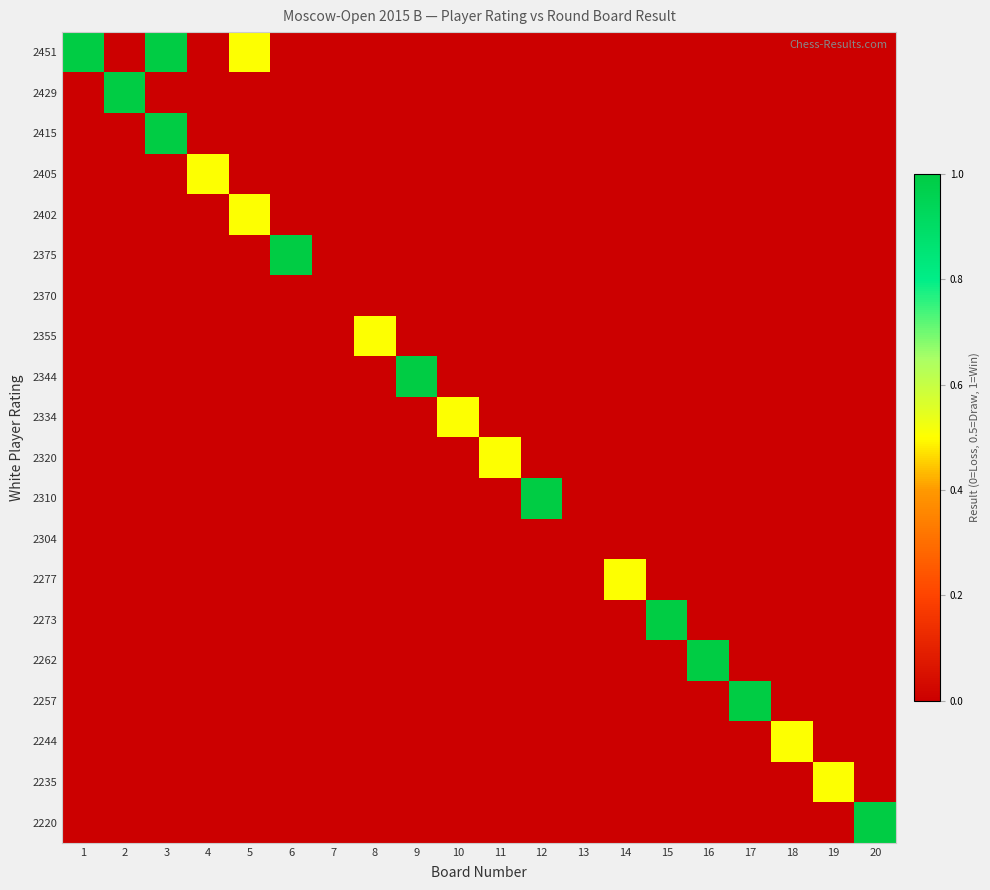

Reading left to right, extract all data points from this chart.

2451: 1=1.0	2=0.0	3=1.0	4=0.0	5=0.5	6=0.0	7=0.0	8=0.0	9=0.0	10=0.0	11=0.0	12=0.0	13=0.0	14=0.0	15=0.0	16=0.0	17=0.0	18=0.0	19=0.0	20=0.0
2429: 1=0.0	2=1.0	3=0.0	4=0.0	5=0.0	6=0.0	7=0.0	8=0.0	9=0.0	10=0.0	11=0.0	12=0.0	13=0.0	14=0.0	15=0.0	16=0.0	17=0.0	18=0.0	19=0.0	20=0.0
2415: 1=0.0	2=0.0	3=1.0	4=0.0	5=0.0	6=0.0	7=0.0	8=0.0	9=0.0	10=0.0	11=0.0	12=0.0	13=0.0	14=0.0	15=0.0	16=0.0	17=0.0	18=0.0	19=0.0	20=0.0
2405: 1=0.0	2=0.0	3=0.0	4=0.5	5=0.0	6=0.0	7=0.0	8=0.0	9=0.0	10=0.0	11=0.0	12=0.0	13=0.0	14=0.0	15=0.0	16=0.0	17=0.0	18=0.0	19=0.0	20=0.0
2402: 1=0.0	2=0.0	3=0.0	4=0.0	5=0.5	6=0.0	7=0.0	8=0.0	9=0.0	10=0.0	11=0.0	12=0.0	13=0.0	14=0.0	15=0.0	16=0.0	17=0.0	18=0.0	19=0.0	20=0.0
2375: 1=0.0	2=0.0	3=0.0	4=0.0	5=0.0	6=1.0	7=0.0	8=0.0	9=0.0	10=0.0	11=0.0	12=0.0	13=0.0	14=0.0	15=0.0	16=0.0	17=0.0	18=0.0	19=0.0	20=0.0
2370: 1=0.0	2=0.0	3=0.0	4=0.0	5=0.0	6=0.0	7=0.0	8=0.0	9=0.0	10=0.0	11=0.0	12=0.0	13=0.0	14=0.0	15=0.0	16=0.0	17=0.0	18=0.0	19=0.0	20=0.0
2355: 1=0.0	2=0.0	3=0.0	4=0.0	5=0.0	6=0.0	7=0.0	8=0.5	9=0.0	10=0.0	11=0.0	12=0.0	13=0.0	14=0.0	15=0.0	16=0.0	17=0.0	18=0.0	19=0.0	20=0.0
2344: 1=0.0	2=0.0	3=0.0	4=0.0	5=0.0	6=0.0	7=0.0	8=0.0	9=1.0	10=0.0	11=0.0	12=0.0	13=0.0	14=0.0	15=0.0	16=0.0	17=0.0	18=0.0	19=0.0	20=0.0
2334: 1=0.0	2=0.0	3=0.0	4=0.0	5=0.0	6=0.0	7=0.0	8=0.0	9=0.0	10=0.5	11=0.0	12=0.0	13=0.0	14=0.0	15=0.0	16=0.0	17=0.0	18=0.0	19=0.0	20=0.0
2320: 1=0.0	2=0.0	3=0.0	4=0.0	5=0.0	6=0.0	7=0.0	8=0.0	9=0.0	10=0.0	11=0.5	12=0.0	13=0.0	14=0.0	15=0.0	16=0.0	17=0.0	18=0.0	19=0.0	20=0.0
2310: 1=0.0	2=0.0	3=0.0	4=0.0	5=0.0	6=0.0	7=0.0	8=0.0	9=0.0	10=0.0	11=0.0	12=1.0	13=0.0	14=0.0	15=0.0	16=0.0	17=0.0	18=0.0	19=0.0	20=0.0
2304: 1=0.0	2=0.0	3=0.0	4=0.0	5=0.0	6=0.0	7=0.0	8=0.0	9=0.0	10=0.0	11=0.0	12=0.0	13=0.0	14=0.0	15=0.0	16=0.0	17=0.0	18=0.0	19=0.0	20=0.0
2277: 1=0.0	2=0.0	3=0.0	4=0.0	5=0.0	6=0.0	7=0.0	8=0.0	9=0.0	10=0.0	11=0.0	12=0.0	13=0.0	14=0.5	15=0.0	16=0.0	17=0.0	18=0.0	19=0.0	20=0.0
2273: 1=0.0	2=0.0	3=0.0	4=0.0	5=0.0	6=0.0	7=0.0	8=0.0	9=0.0	10=0.0	11=0.0	12=0.0	13=0.0	14=0.0	15=1.0	16=0.0	17=0.0	18=0.0	19=0.0	20=0.0
2262: 1=0.0	2=0.0	3=0.0	4=0.0	5=0.0	6=0.0	7=0.0	8=0.0	9=0.0	10=0.0	11=0.0	12=0.0	13=0.0	14=0.0	15=0.0	16=1.0	17=0.0	18=0.0	19=0.0	20=0.0
2257: 1=0.0	2=0.0	3=0.0	4=0.0	5=0.0	6=0.0	7=0.0	8=0.0	9=0.0	10=0.0	11=0.0	12=0.0	13=0.0	14=0.0	15=0.0	16=0.0	17=1.0	18=0.0	19=0.0	20=0.0
2244: 1=0.0	2=0.0	3=0.0	4=0.0	5=0.0	6=0.0	7=0.0	8=0.0	9=0.0	10=0.0	11=0.0	12=0.0	13=0.0	14=0.0	15=0.0	16=0.0	17=0.0	18=0.5	19=0.0	20=0.0
2235: 1=0.0	2=0.0	3=0.0	4=0.0	5=0.0	6=0.0	7=0.0	8=0.0	9=0.0	10=0.0	11=0.0	12=0.0	13=0.0	14=0.0	15=0.0	16=0.0	17=0.0	18=0.0	19=0.5	20=0.0
2220: 1=0.0	2=0.0	3=0.0	4=0.0	5=0.0	6=0.0	7=0.0	8=0.0	9=0.0	10=0.0	11=0.0	12=0.0	13=0.0	14=0.0	15=0.0	16=0.0	17=0.0	18=0.0	19=0.0	20=1.0